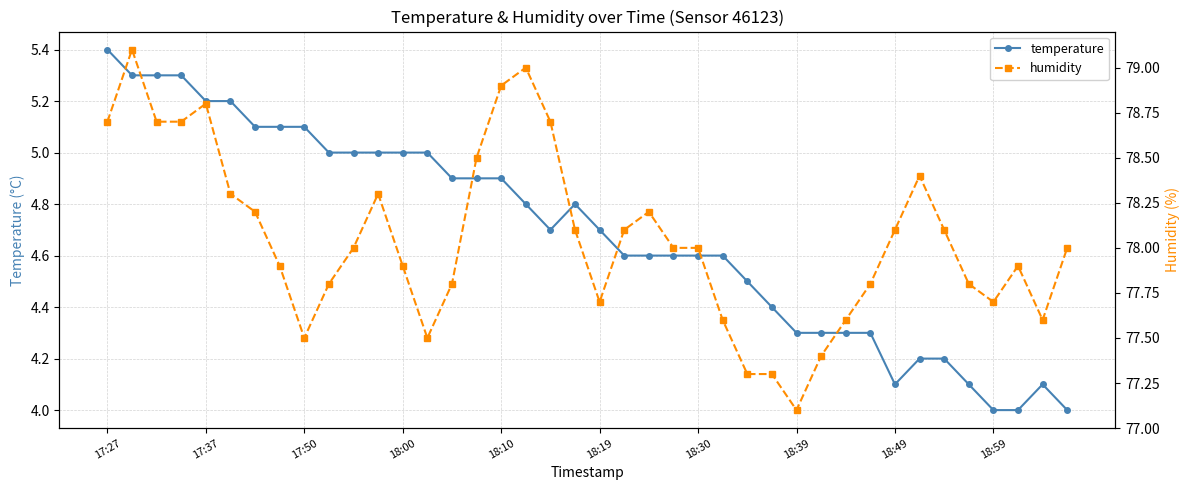

In temperature, how many points are higher than both neighbors (excluding endpoints)?

2